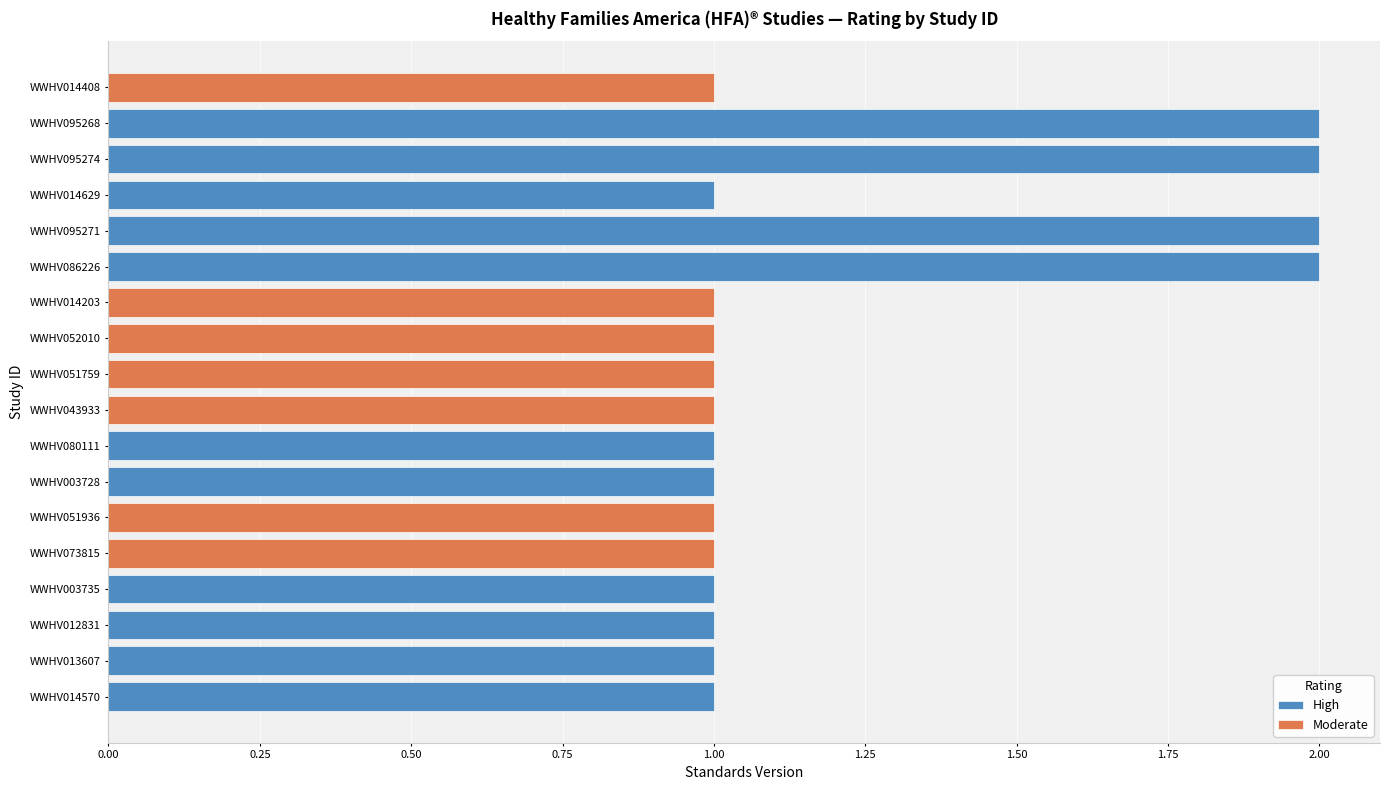

Which series has the largest total across all categories?

High